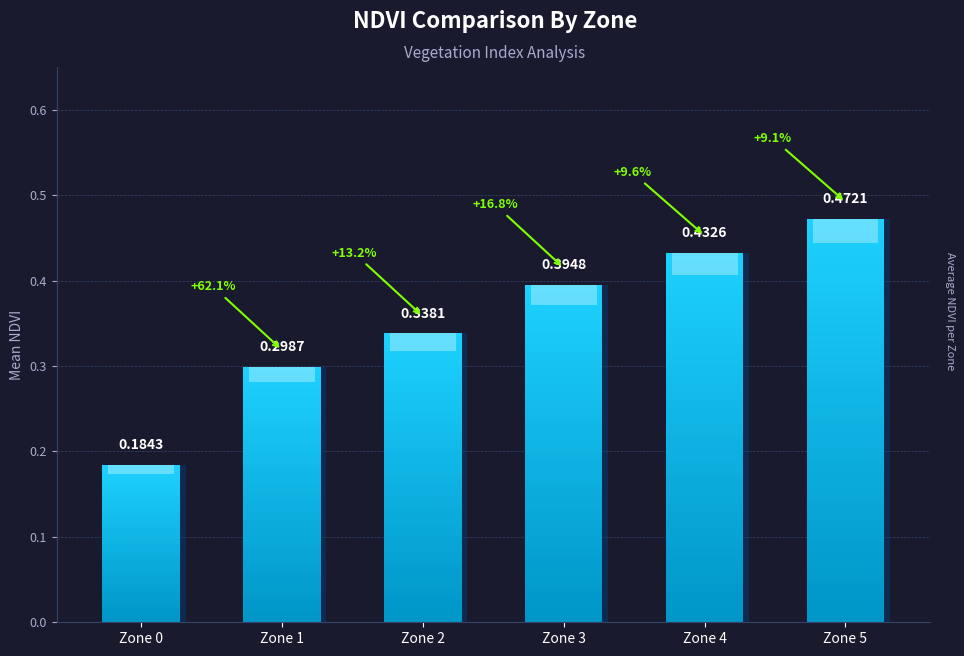

What is the value of the 2nd bar from the left?

0.3